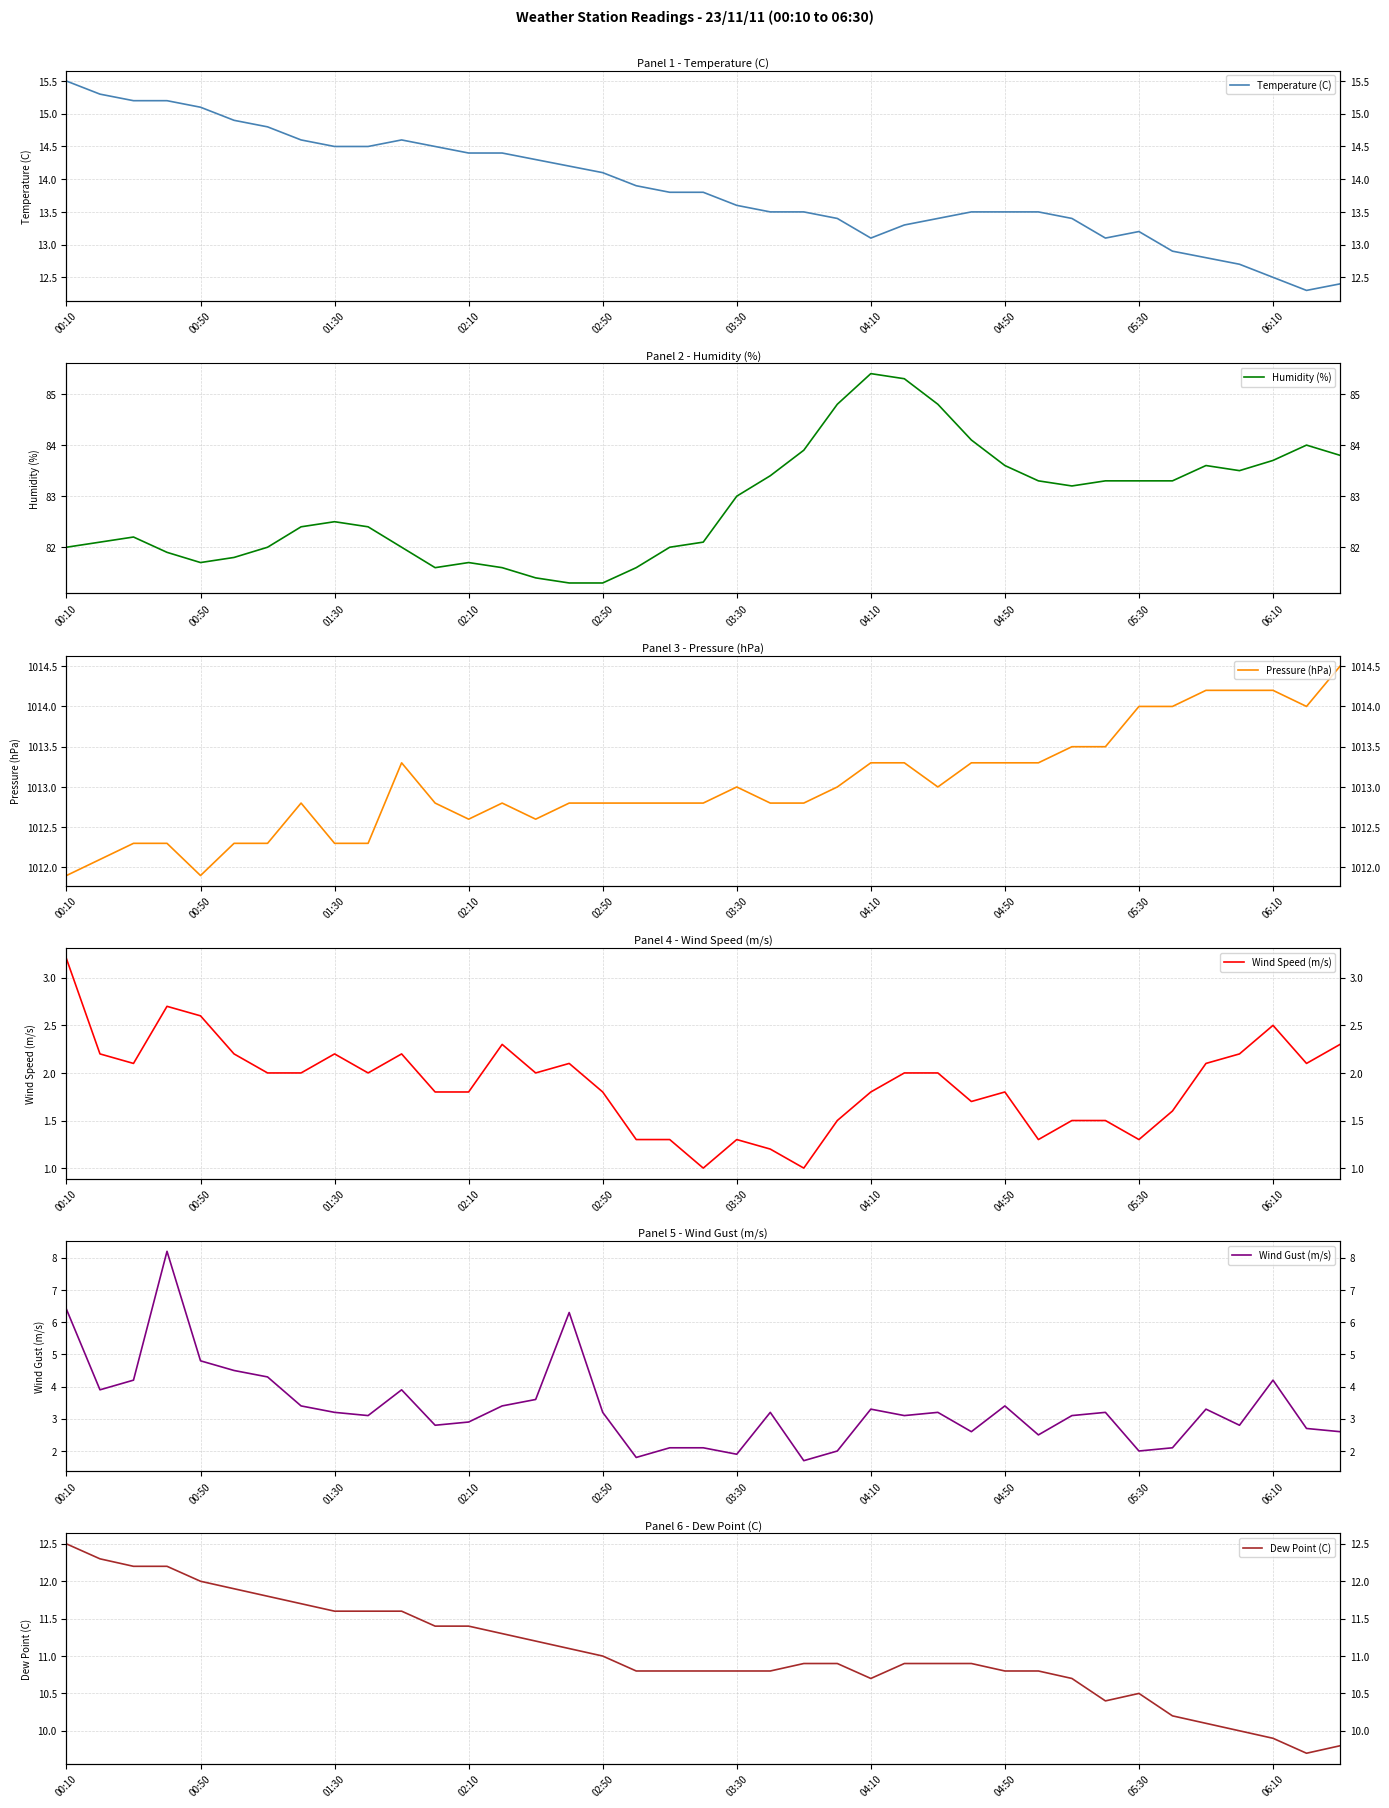

Is it true that Wind Gust (m/s) equals 6.4 at 00:10?

True